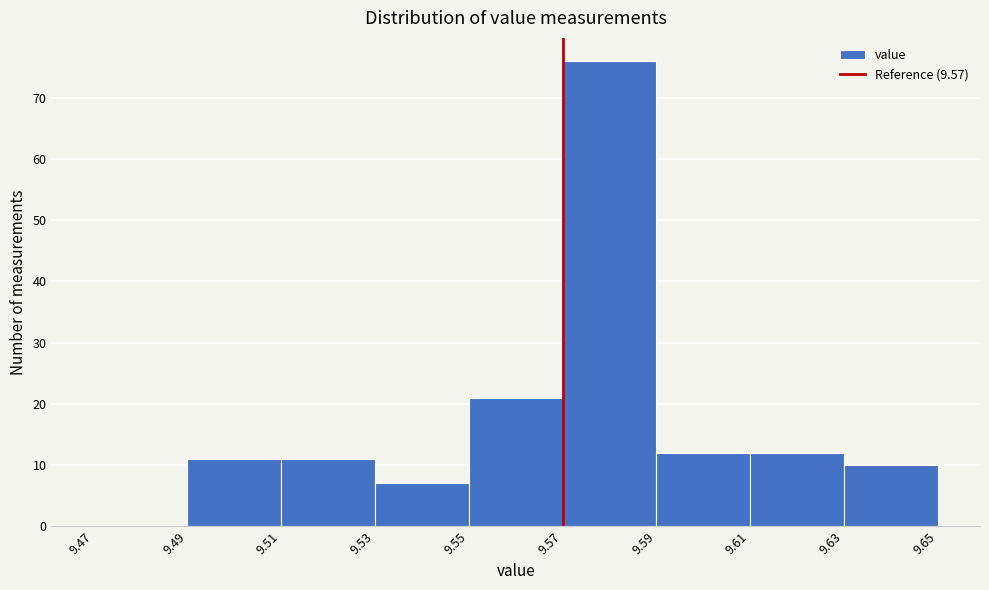

Over which range of the x-axis is the bar tallest?

9.57 to 9.59